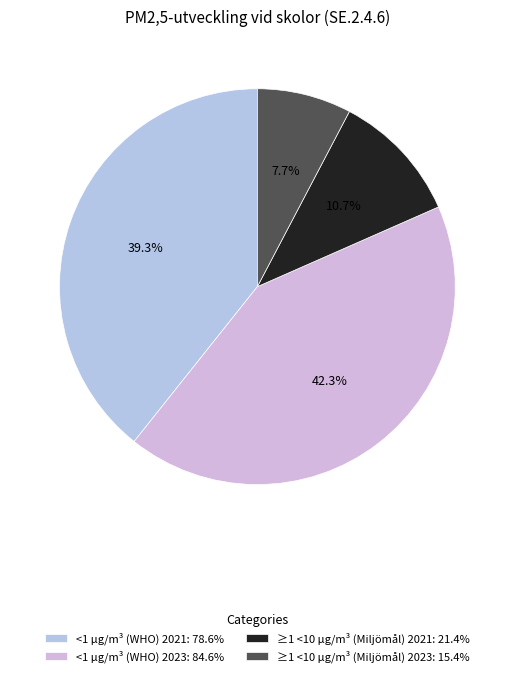

What is the ratio of the value at <1 µg/m³ (WHO) 2021 to the value at <1 µg/m³ (WHO) 2023?

0.9